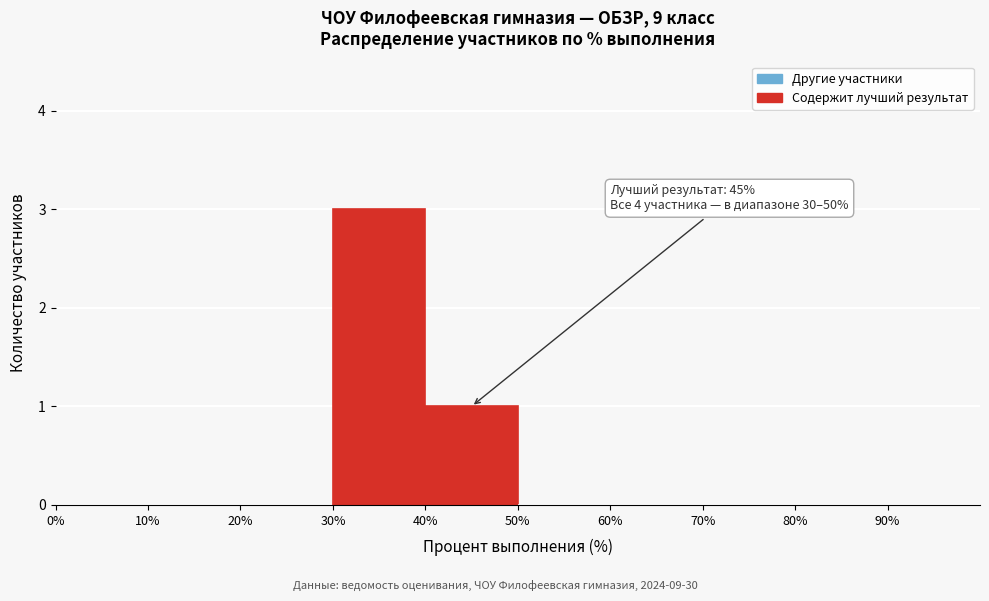

Over which range of the x-axis is the bar tallest?

30 to 40